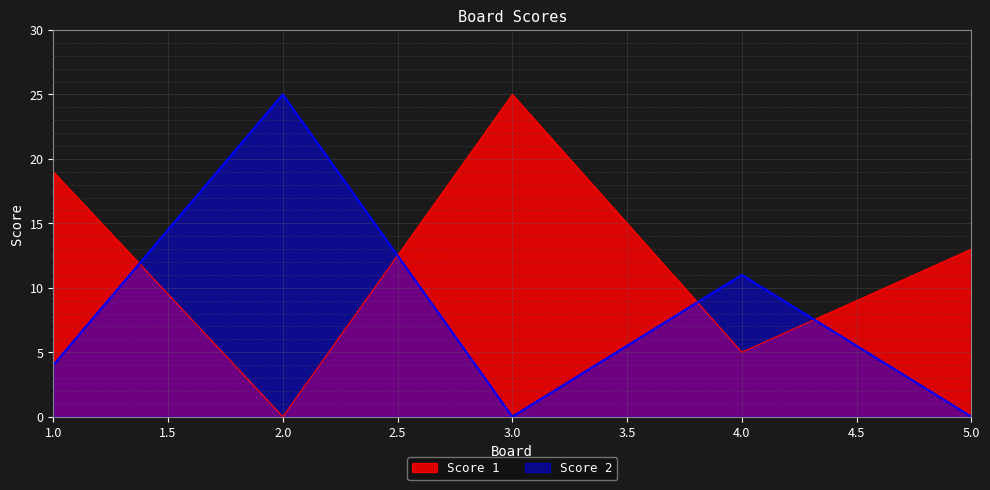

How many distinct data groups are displayed?

2